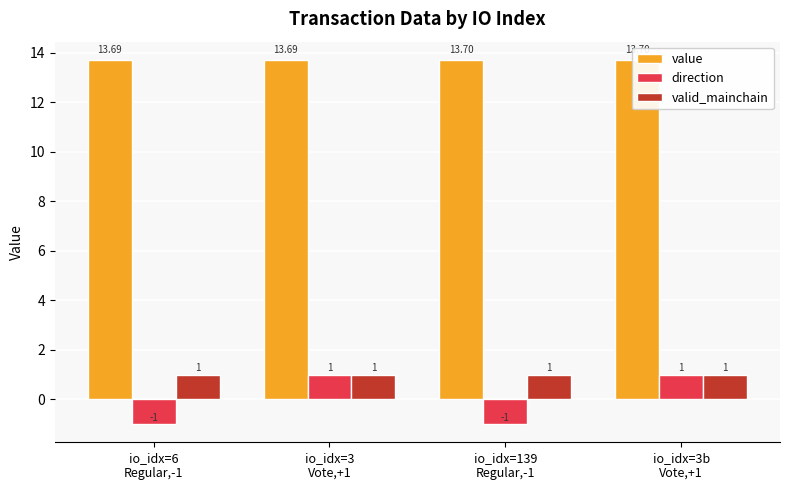

Between io_idx=3
Vote,+1 and io_idx=139
Regular,-1, which series saw the biggest shift?

direction